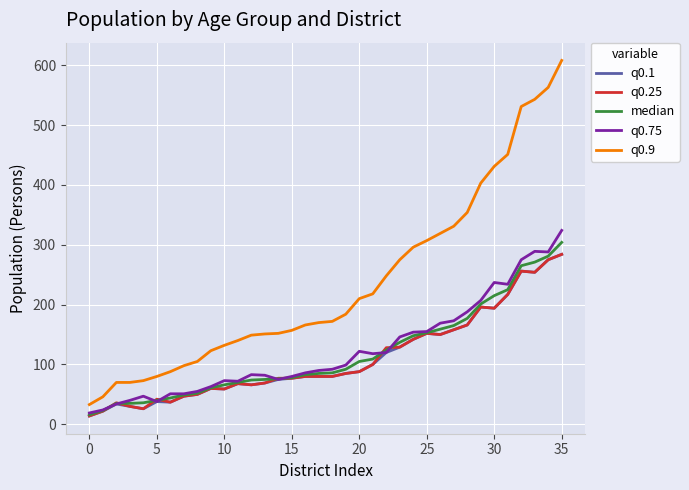

True or false: q0.9 and q0.1 cross at least once.

False